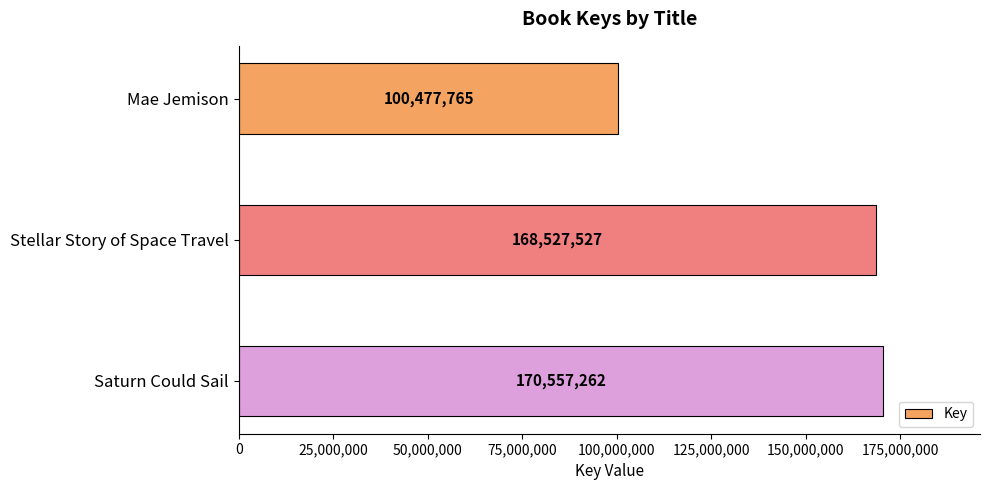

List the labels in order of value, largest first.

Saturn Could Sail, Stellar Story of Space Travel, Mae Jemison